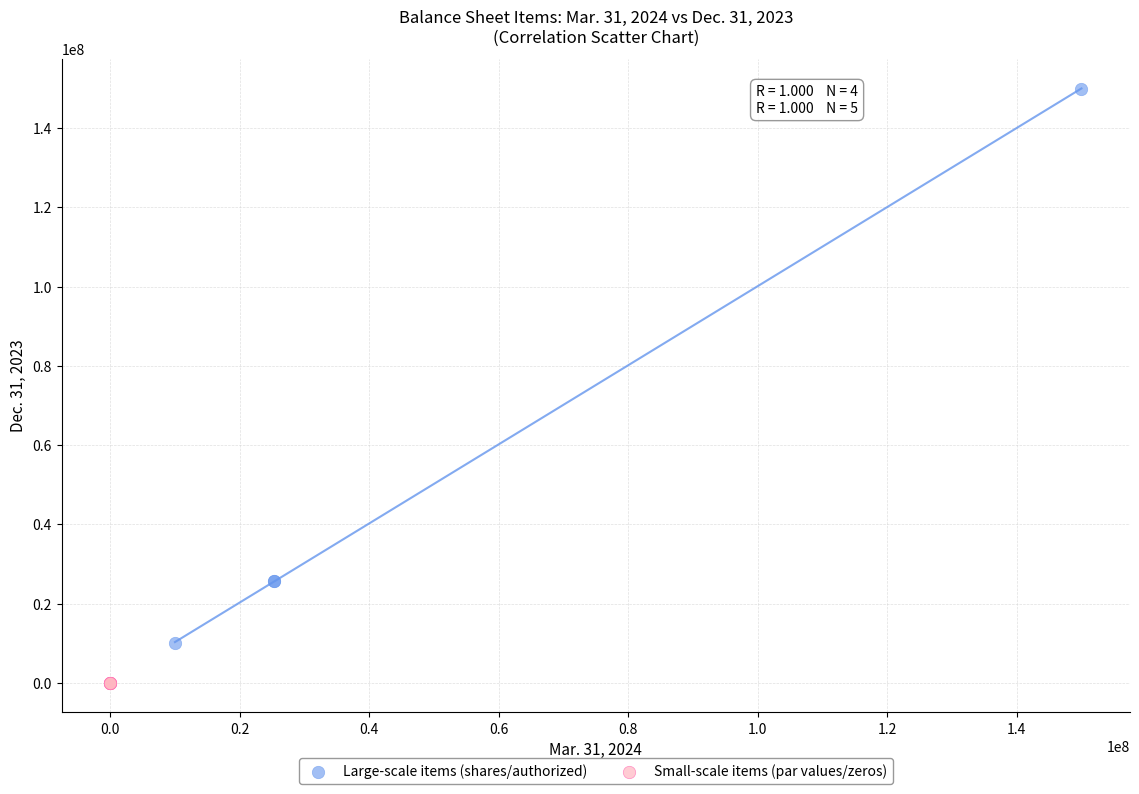

Which series contains the highest Y value?

Large-scale items (shares/authorized)